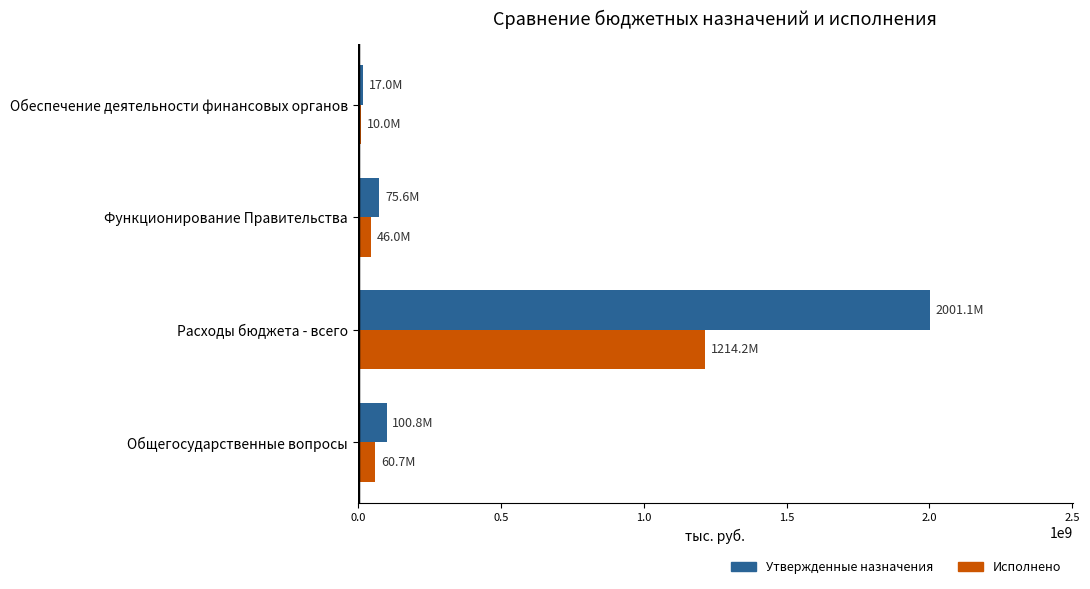

At Расходы бюджета - всего, list the series in order from smallest to largest.

Исполнено, Утвержденные назначения